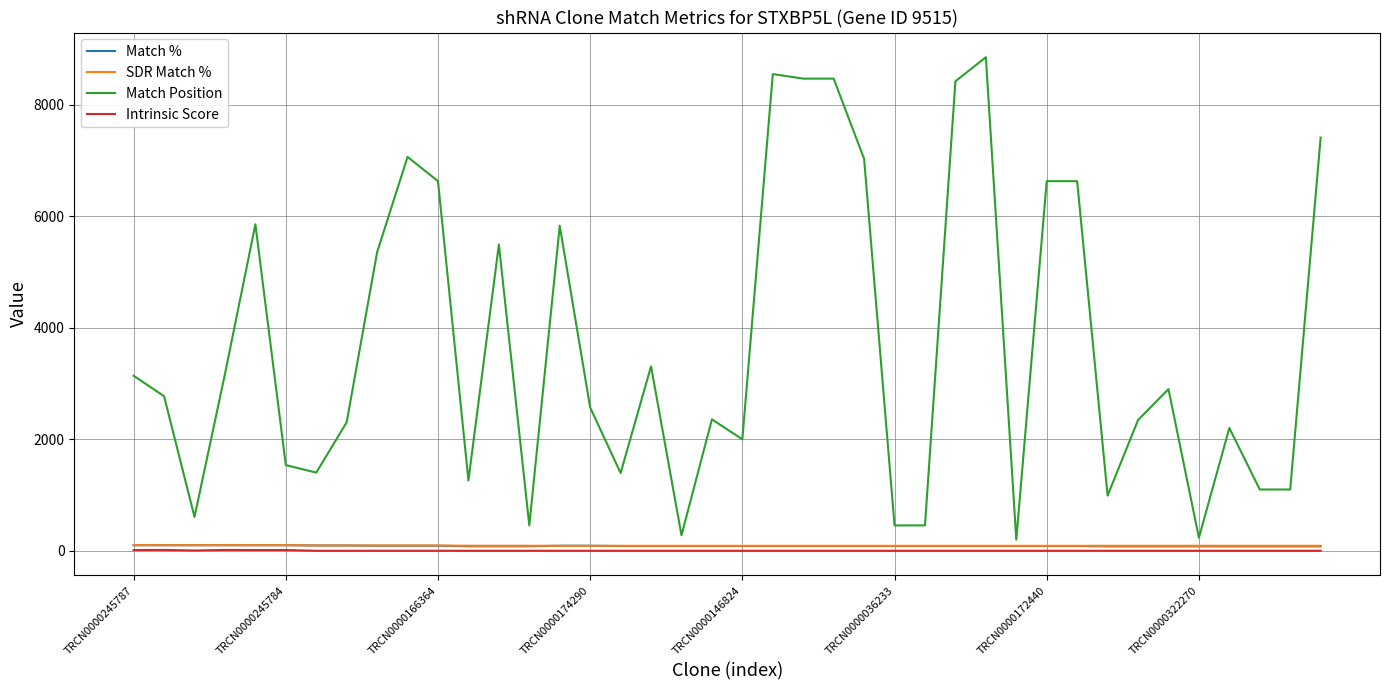

True or false: Match Position and Intrinsic Score cross at least once.

False